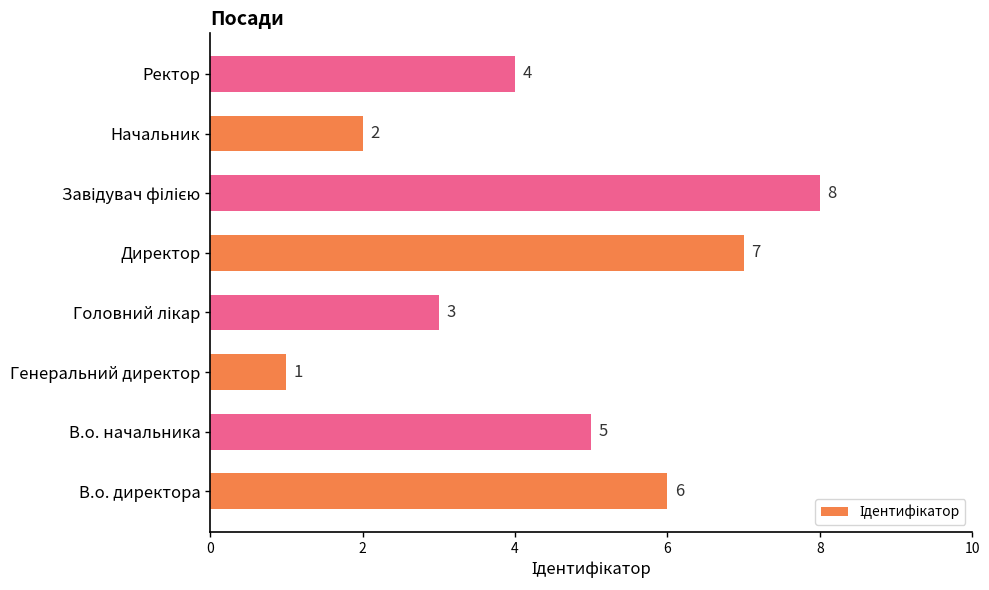

How many values are between 3 and 7?

5